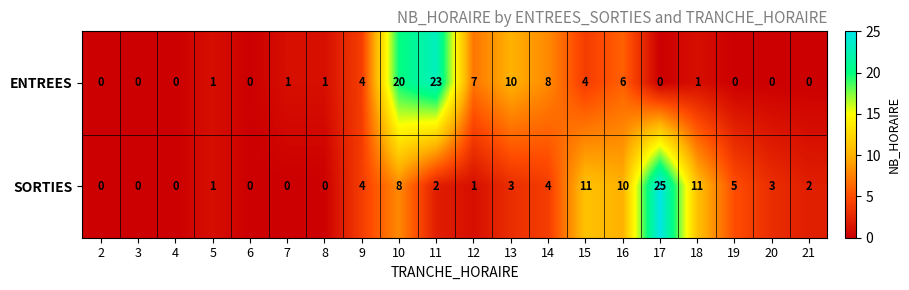

What is the difference between the second highest and second lowest values in the ENTREES series?

20